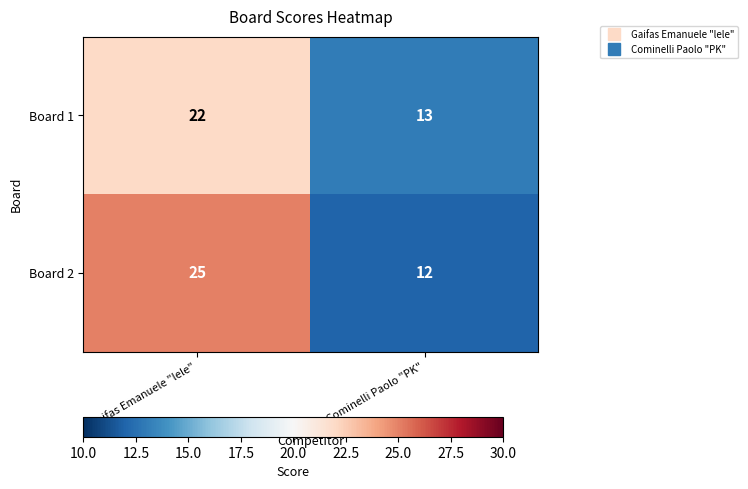

At Gaifas Emanuele "lele", list the series in order from smallest to largest.

Board 1, Board 2